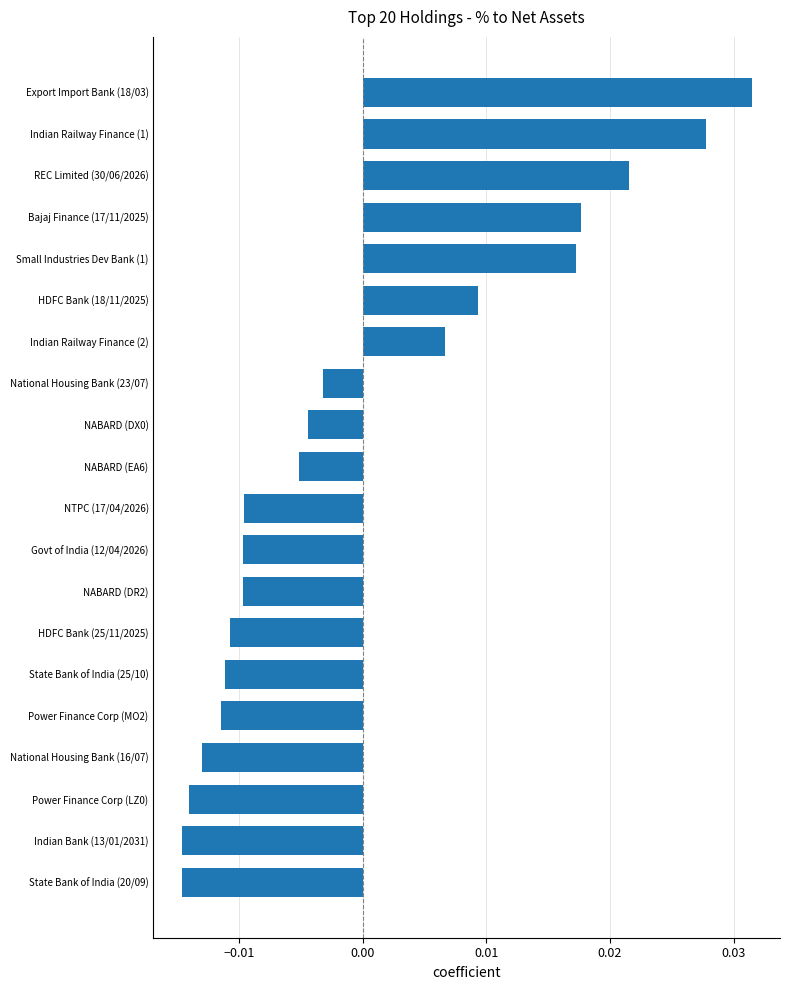

Which label corresponds to the largest value in the chart?

Export Import Bank (18/03)